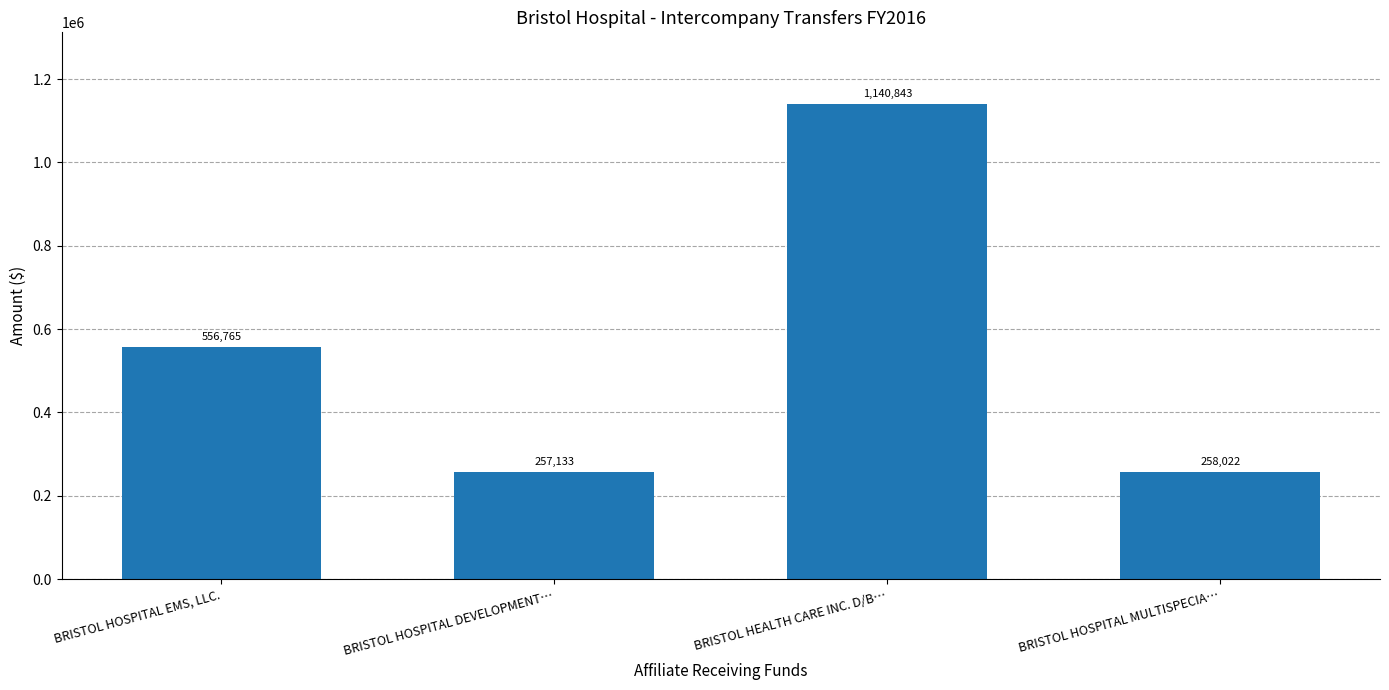

Reading right to left, transcribe all the data shown in this chart.

258022	1140843	257133	556765